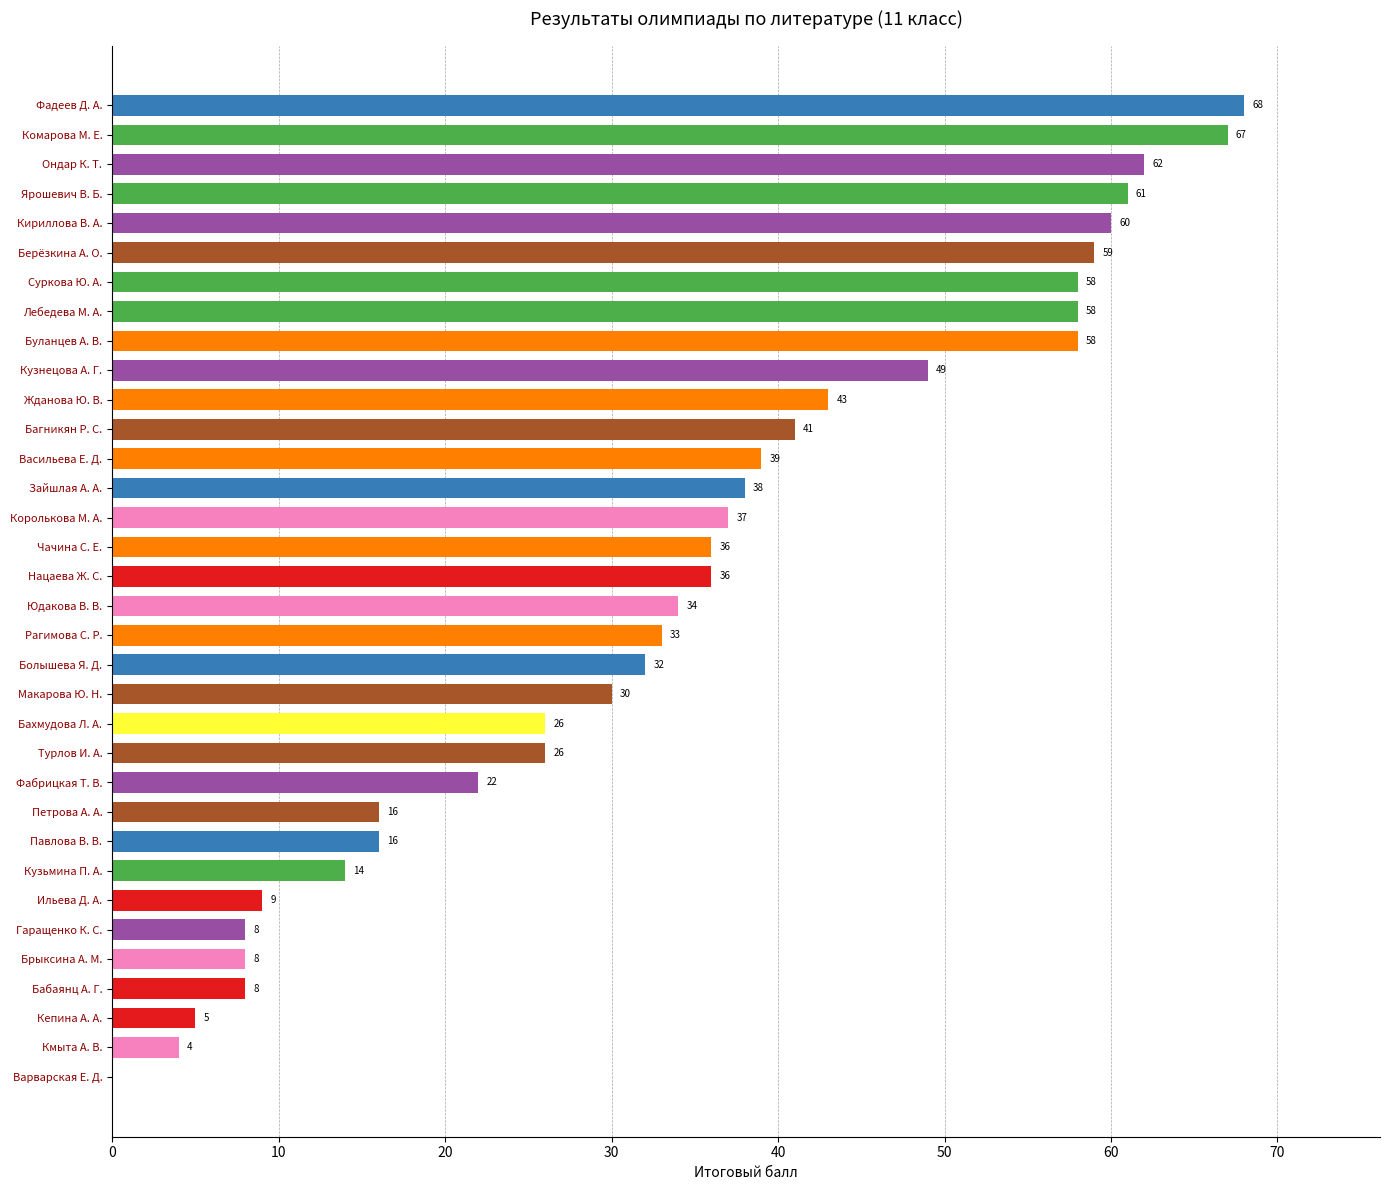

What is the greatest value displayed?

68